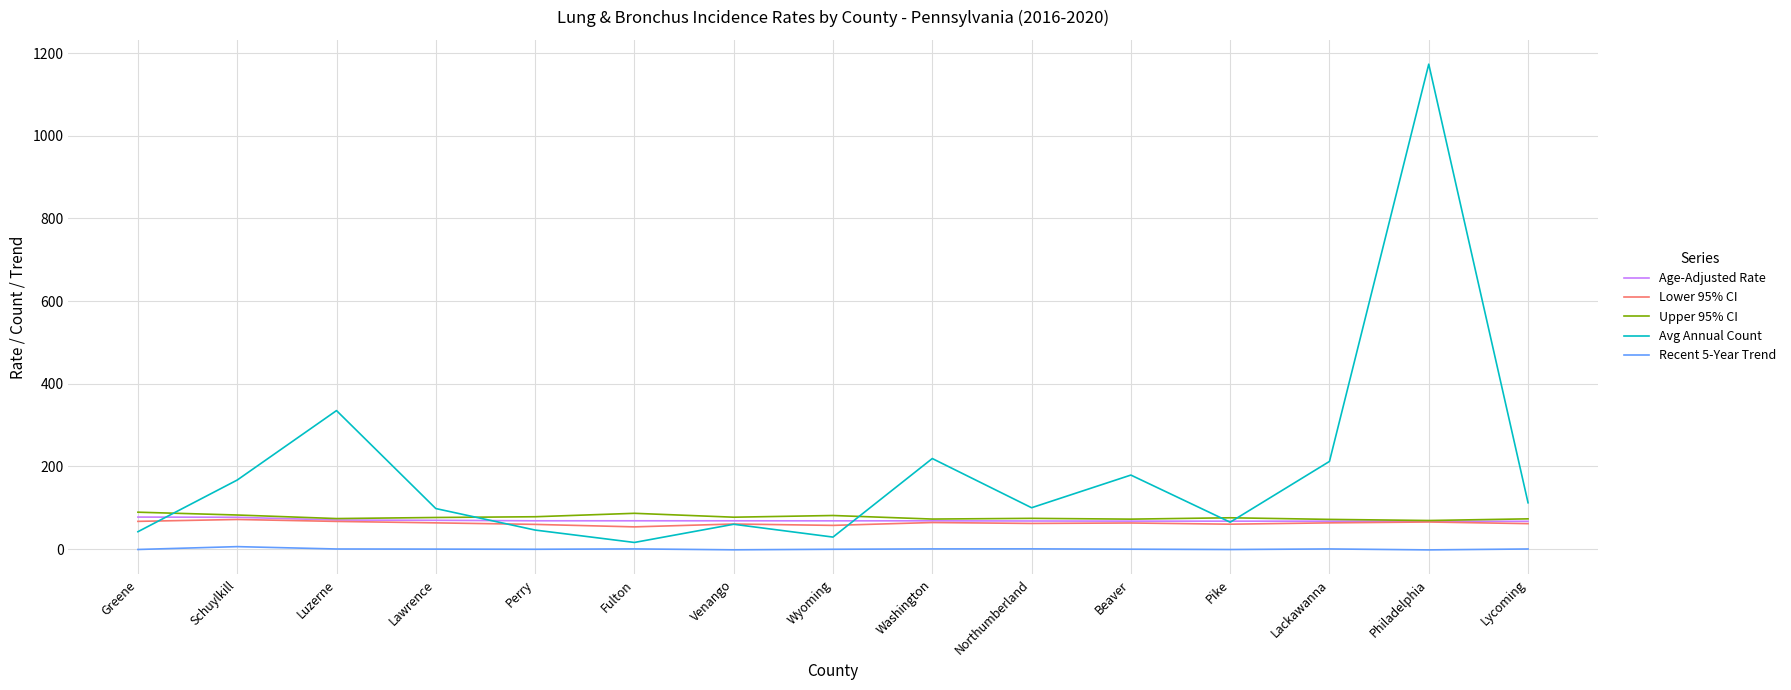

Is it true that Age-Adjusted Rate equals 111.0 at Northumberland?

False